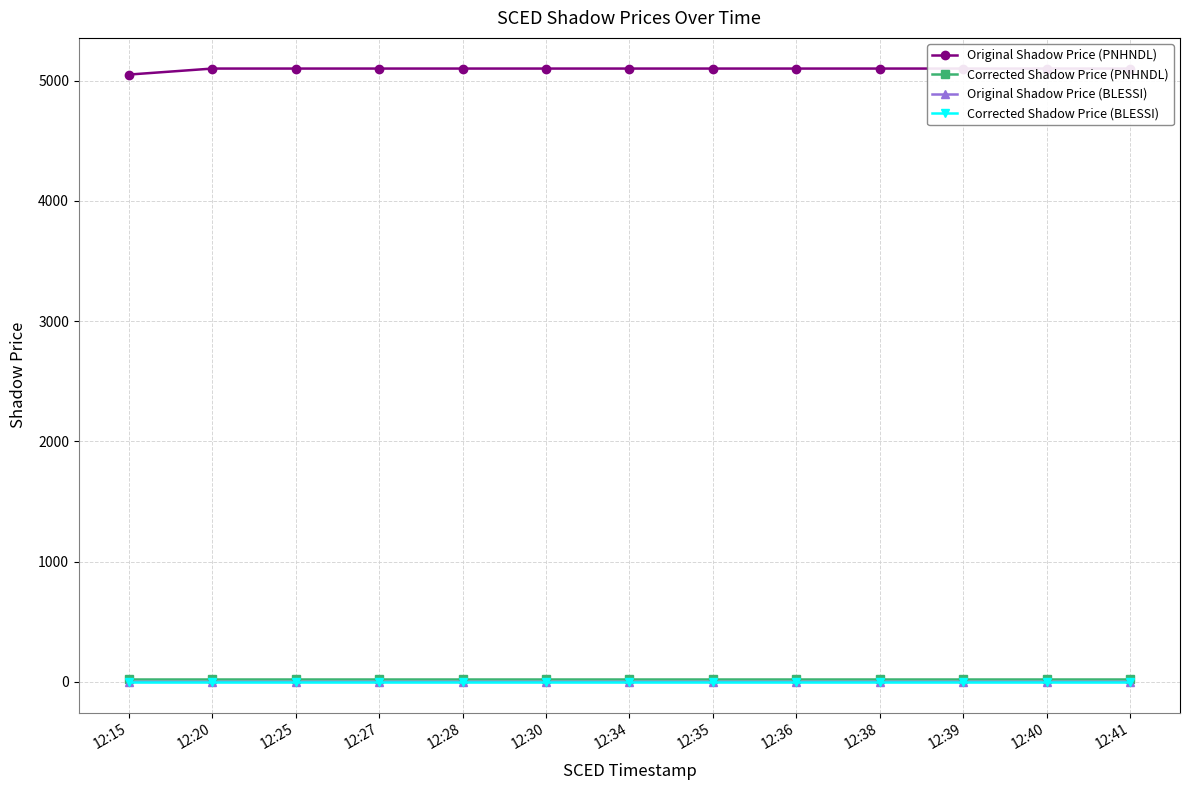

At which label is Original Shadow Price (PNHNDL) closest to 5074?

12:15